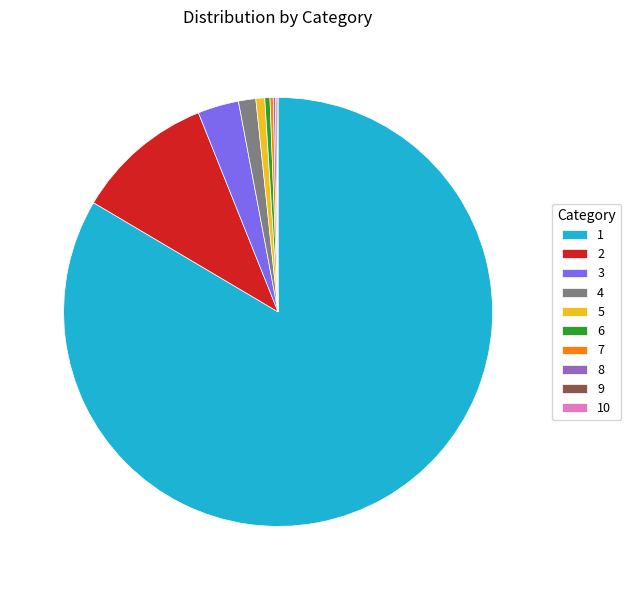

Is it true that 4 is 1% of the pie?

True